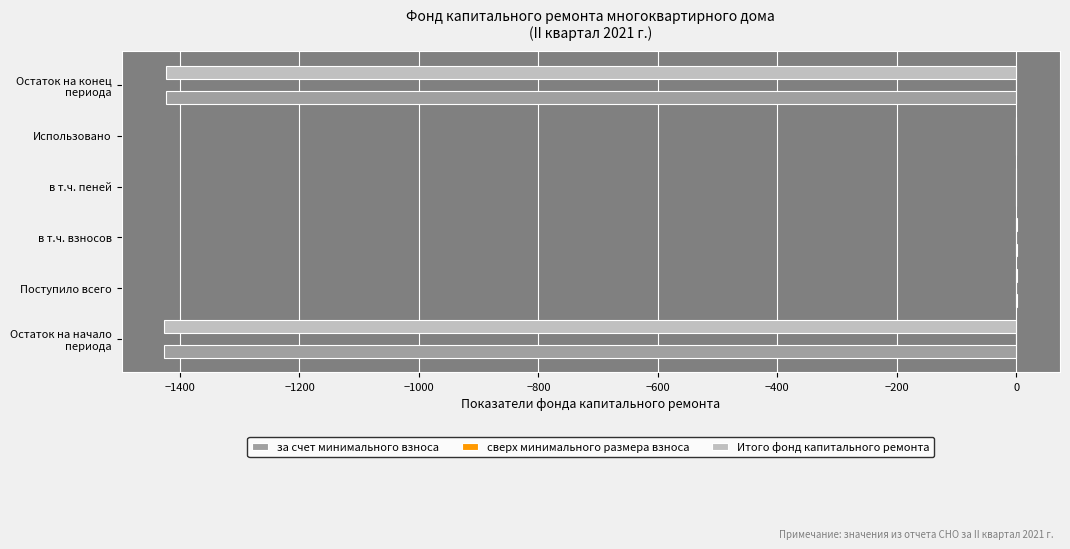

The за счет минимального взноса series shows 0.0 at Использовано. True or false?

True